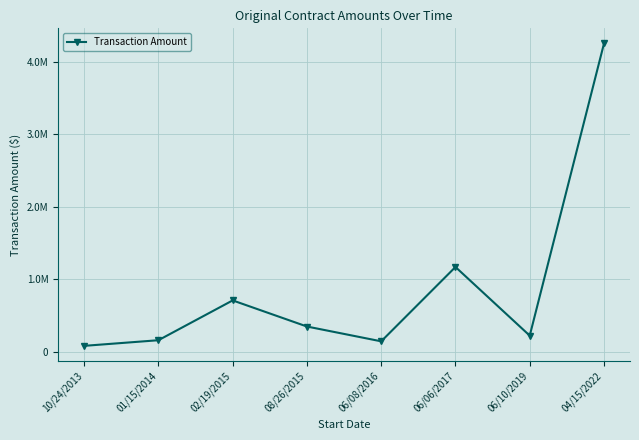

At which category does the data reach its first local valley?

06/08/2016